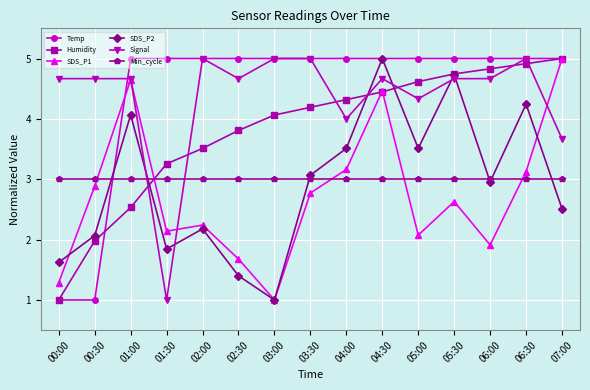

The value of Temp at 02:30 is 5.0. True or false?

True